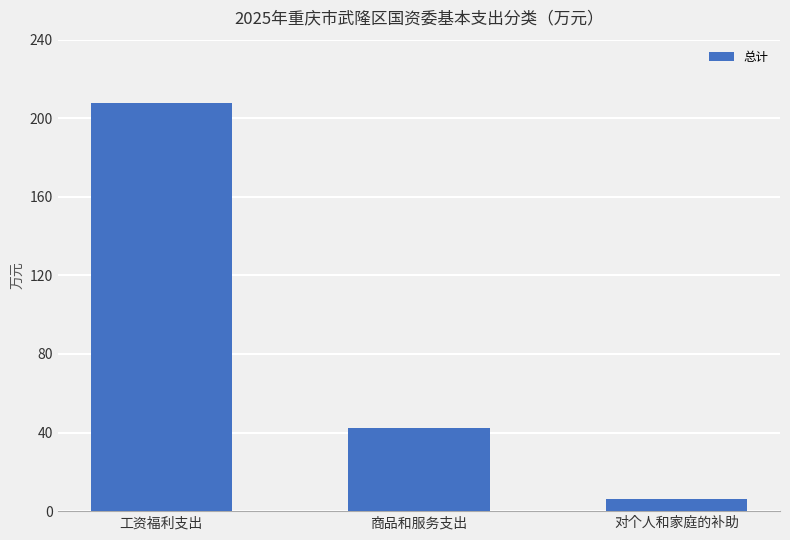

What is the difference between the maximum and second lowest values?

165.7